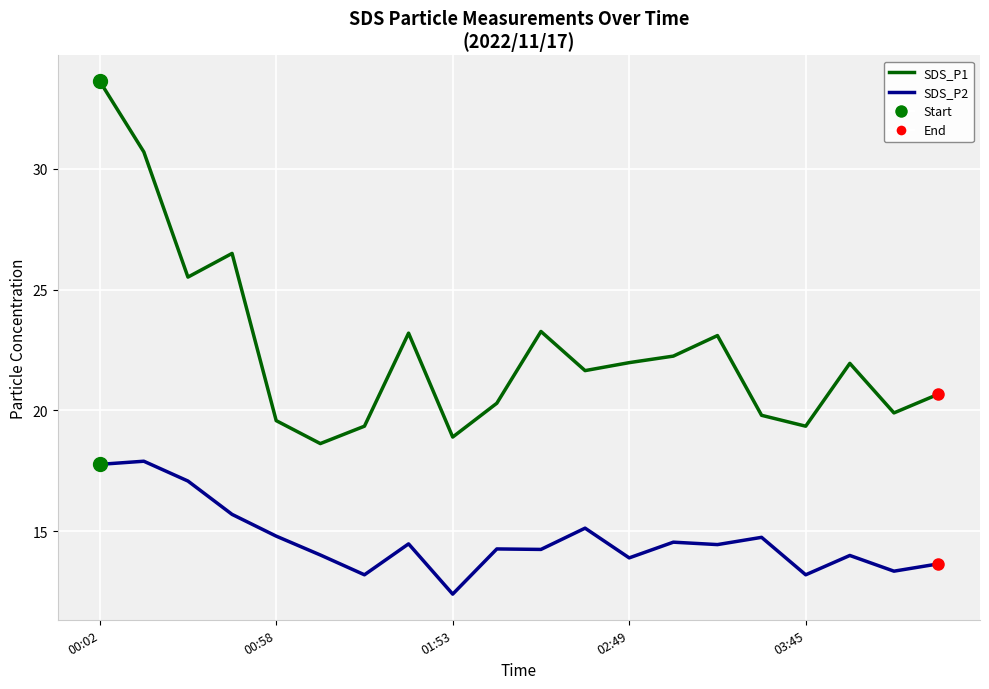

What is the difference between the maximum and minimum values in the SDS_P1 series?

15.0